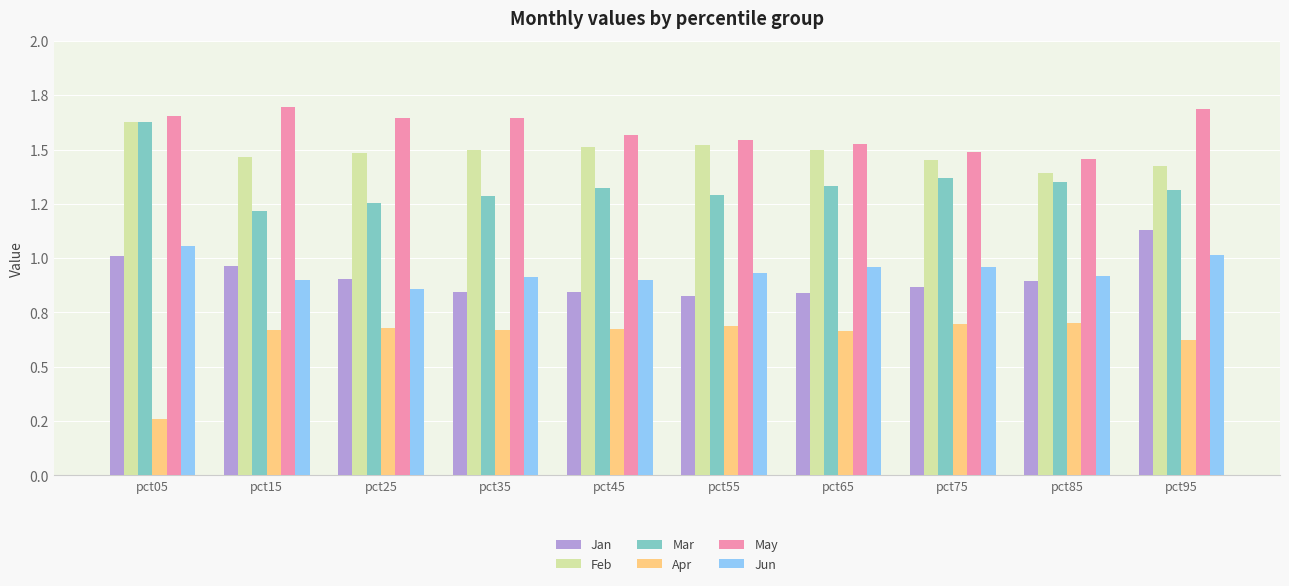

Reading left to right, transcribe all the data shown in this chart.

Jan: pct05=1.0	pct15=1.0	pct25=0.9	pct35=0.8	pct45=0.8	pct55=0.8	pct65=0.8	pct75=0.9	pct85=0.9	pct95=1.1
Feb: pct05=1.6	pct15=1.5	pct25=1.5	pct35=1.5	pct45=1.5	pct55=1.5	pct65=1.5	pct75=1.4	pct85=1.4	pct95=1.4
Mar: pct05=1.6	pct15=1.2	pct25=1.3	pct35=1.3	pct45=1.3	pct55=1.3	pct65=1.3	pct75=1.4	pct85=1.4	pct95=1.3
Apr: pct05=0.3	pct15=0.7	pct25=0.7	pct35=0.7	pct45=0.7	pct55=0.7	pct65=0.7	pct75=0.7	pct85=0.7	pct95=0.6
May: pct05=1.7	pct15=1.7	pct25=1.6	pct35=1.6	pct45=1.6	pct55=1.5	pct65=1.5	pct75=1.5	pct85=1.5	pct95=1.7
Jun: pct05=1.1	pct15=0.9	pct25=0.9	pct35=0.9	pct45=0.9	pct55=0.9	pct65=1.0	pct75=1.0	pct85=0.9	pct95=1.0